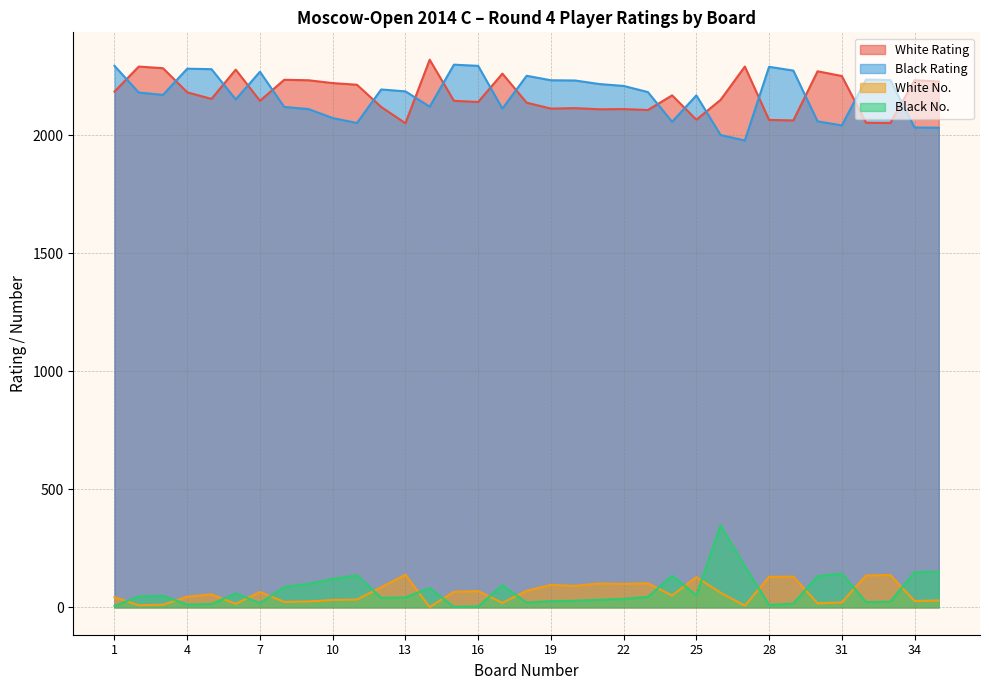

What is the value of the White No. point at the 24th from the left?

50